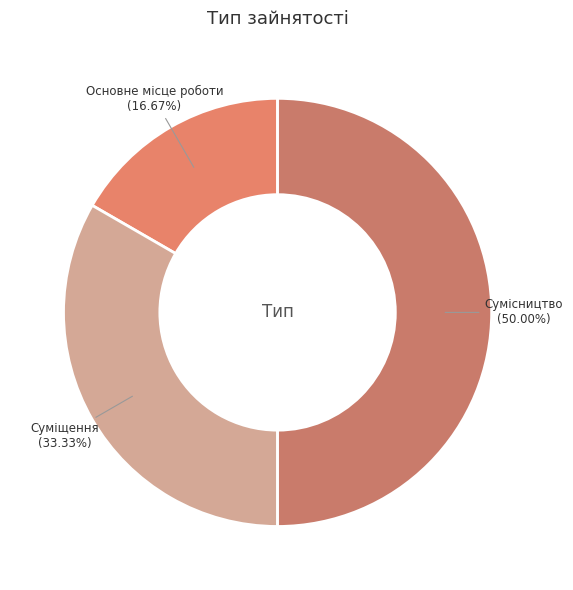

Between Сумісництво and Основне місце роботи, which is larger?

Сумісництво